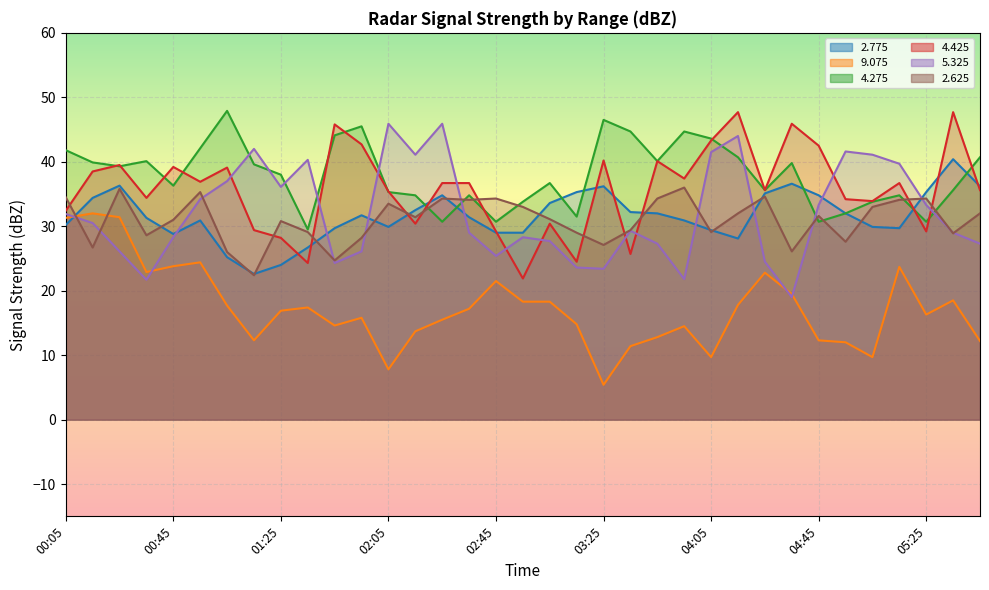

What is the spread (max minus min) of values at 04:15?

29.9